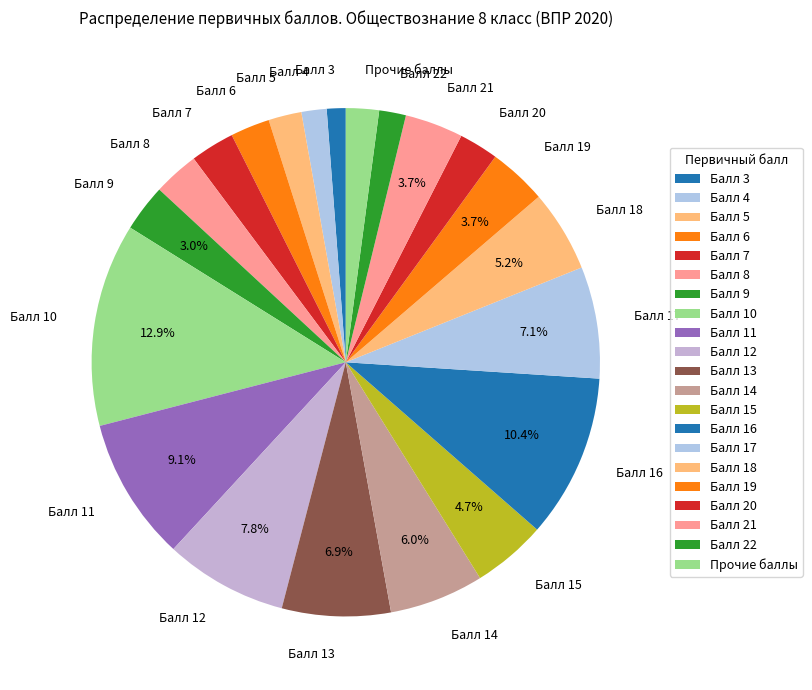

Between Балл 13 and Балл 18, which is larger?

Балл 13